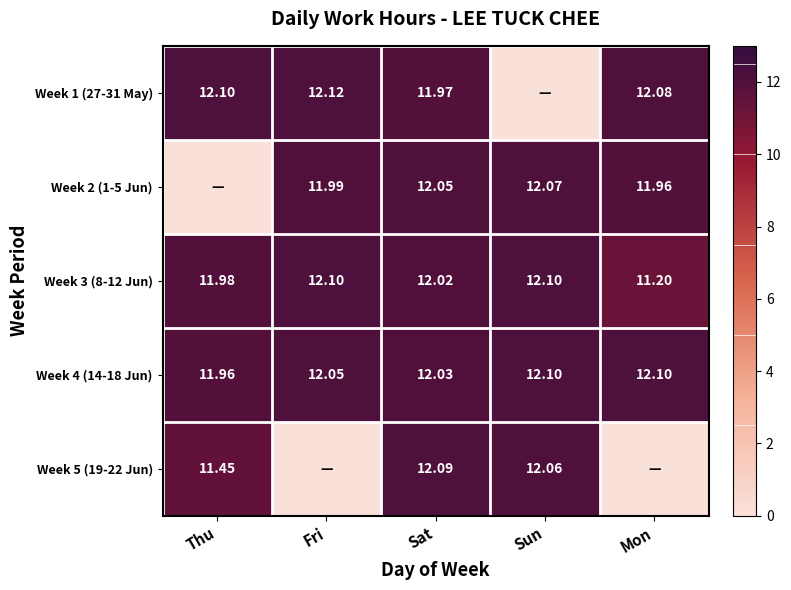

Where is Week 3 (8-12 Jun) nearest to the value 11?

Mon